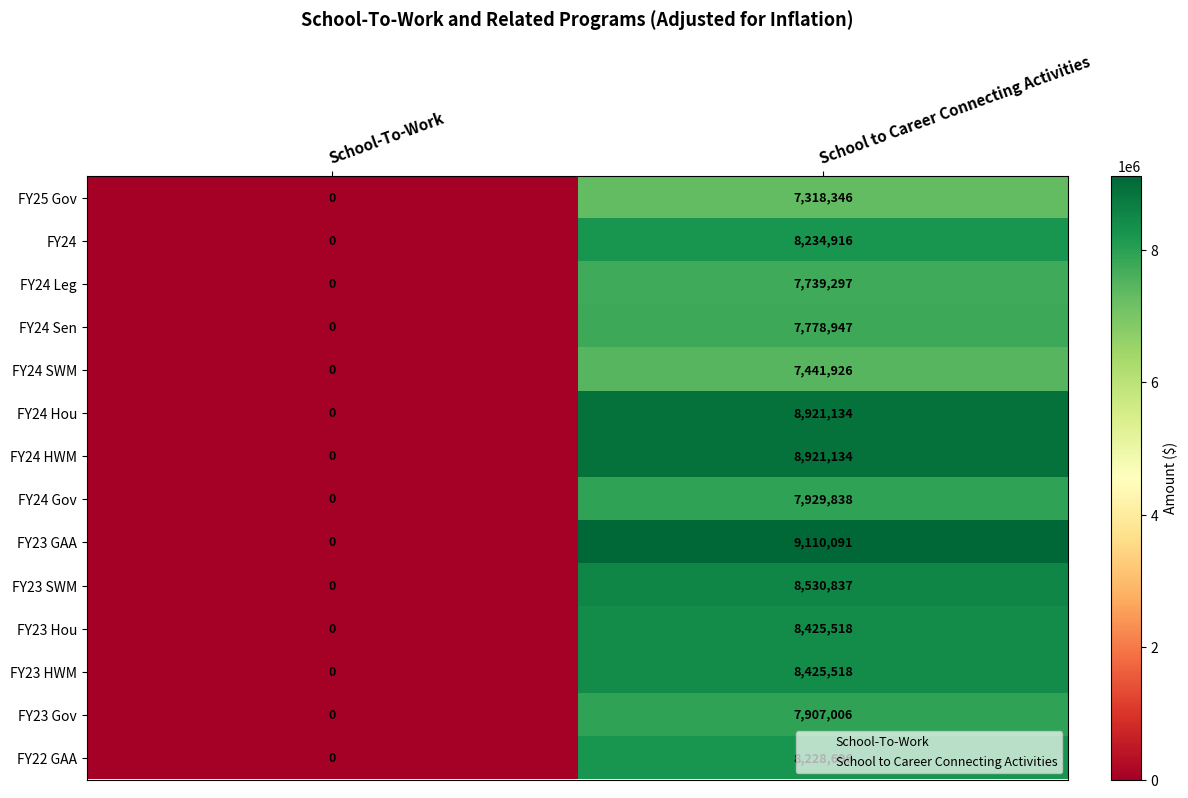

Count the number of data series in this chart.

14